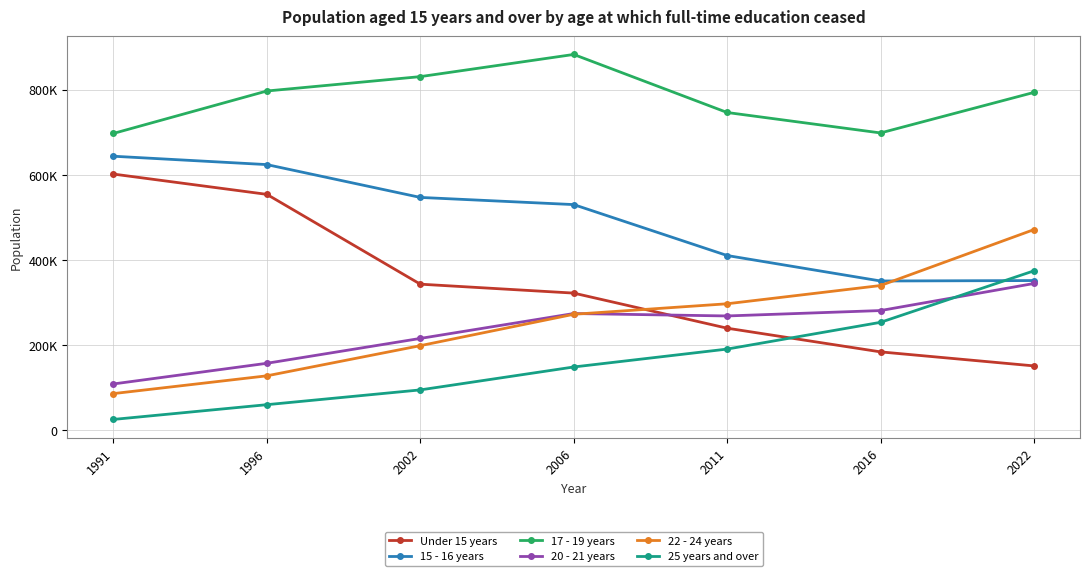

What is the difference between the Under 15 years values at 1996 and 2011?

314395